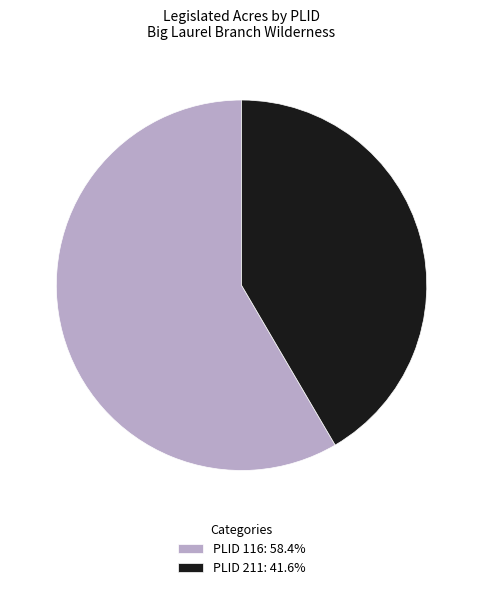

Approximately how many times larger is the value at PLID 211: 41.6% compared to PLID 116: 58.4%?

0.7